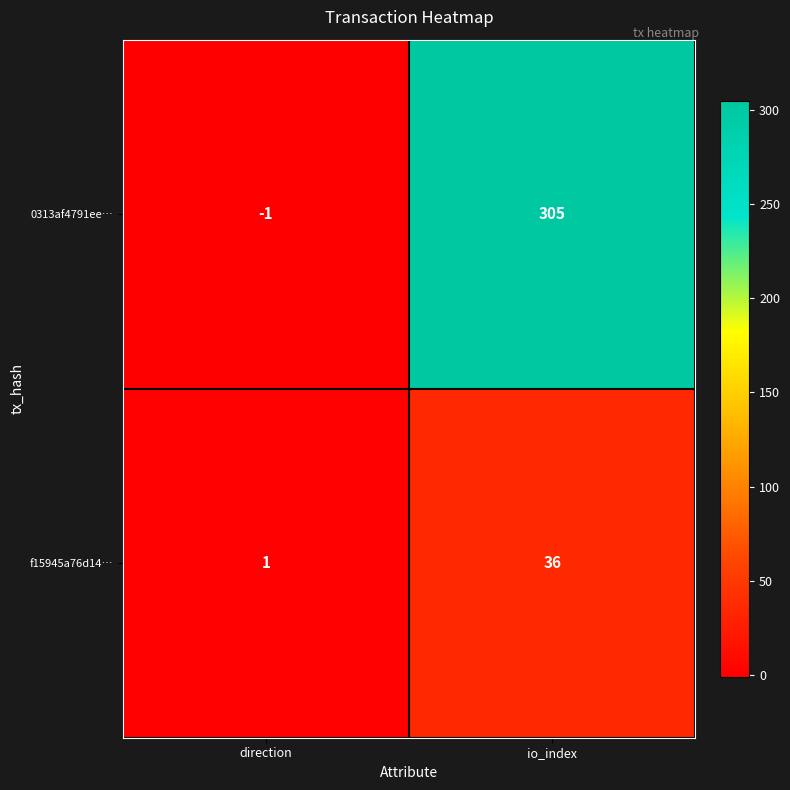

What is the difference between the maximum and minimum values in the f15945a76d14… series?

35